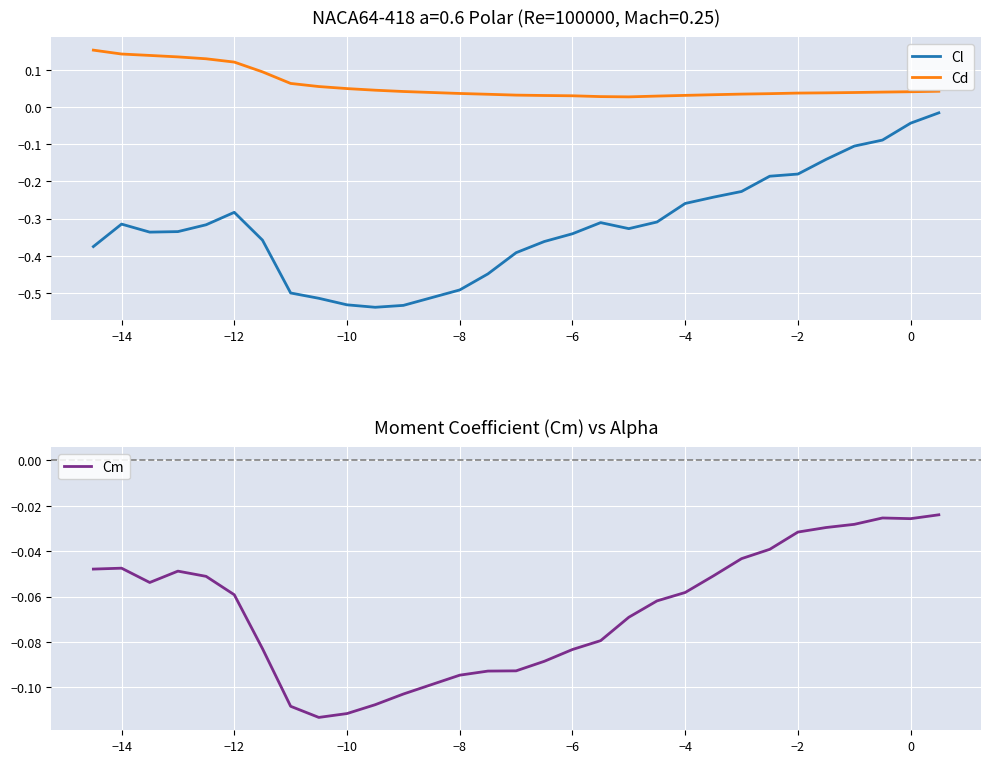

True or false: Cl and Cd intersect in this chart.

False